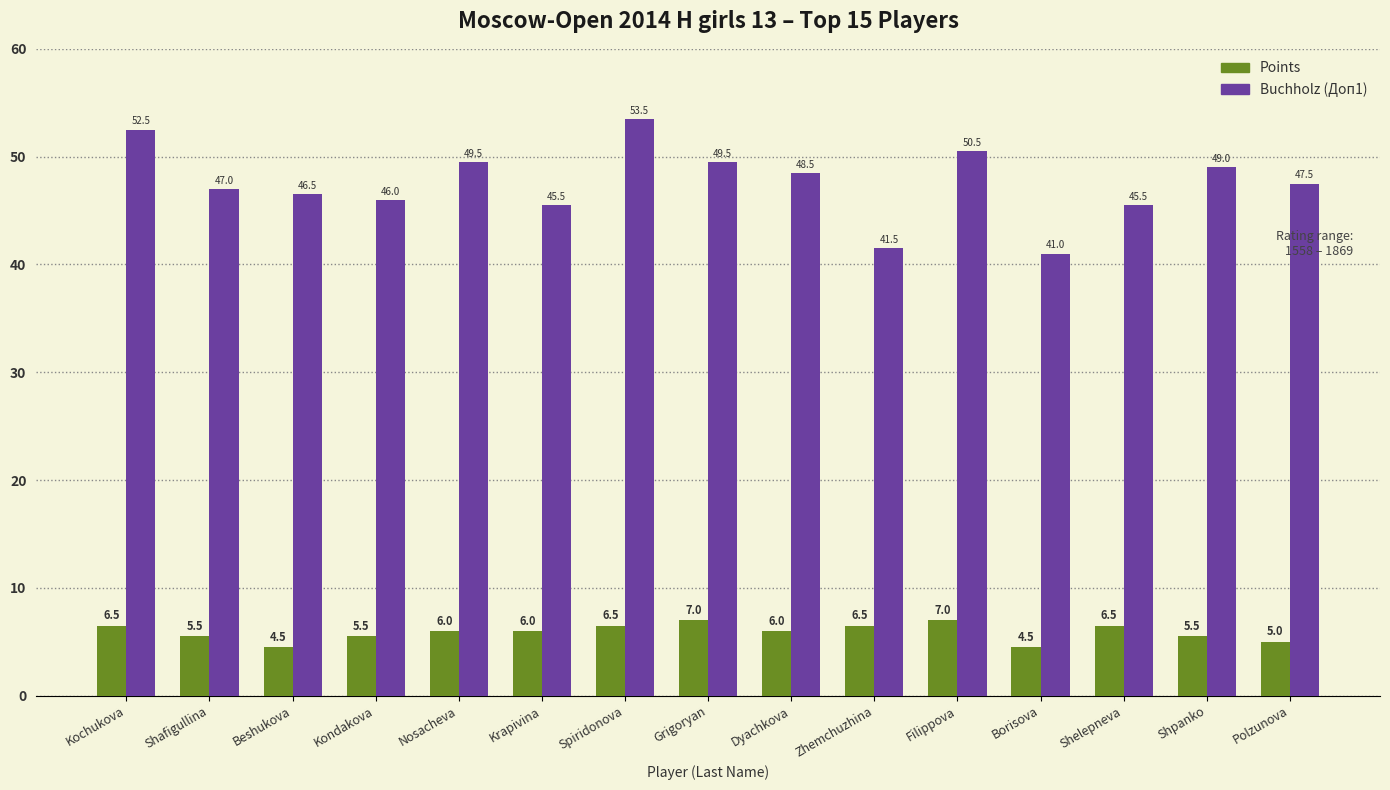

Reading left to right, transcribe all the data shown in this chart.

Points: Kochukova=6.5	Shafigullina=5.5	Beshukova=4.5	Kondakova=5.5	Nosacheva=6.0	Krapivina=6.0	Spiridonova=6.5	Grigoryan=7.0	Dyachkova=6.0	Zhemchuzhina=6.5	Filippova=7.0	Borisova=4.5	Shelepneva=6.5	Shpanko=5.5	Polzunova=5.0
Buchholz (Доп1): Kochukova=52.5	Shafigullina=47.0	Beshukova=46.5	Kondakova=46.0	Nosacheva=49.5	Krapivina=45.5	Spiridonova=53.5	Grigoryan=49.5	Dyachkova=48.5	Zhemchuzhina=41.5	Filippova=50.5	Borisova=41.0	Shelepneva=45.5	Shpanko=49.0	Polzunova=47.5